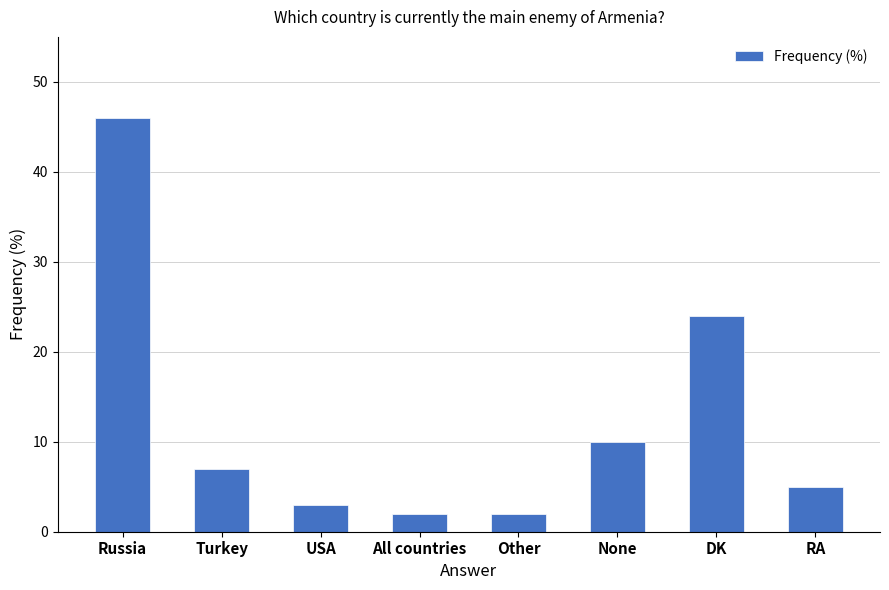

Reading left to right, extract all data points from this chart.

Russia=46	Turkey=7	USA=3	All countries=2	Other=2	None=10	DK=24	RA=5